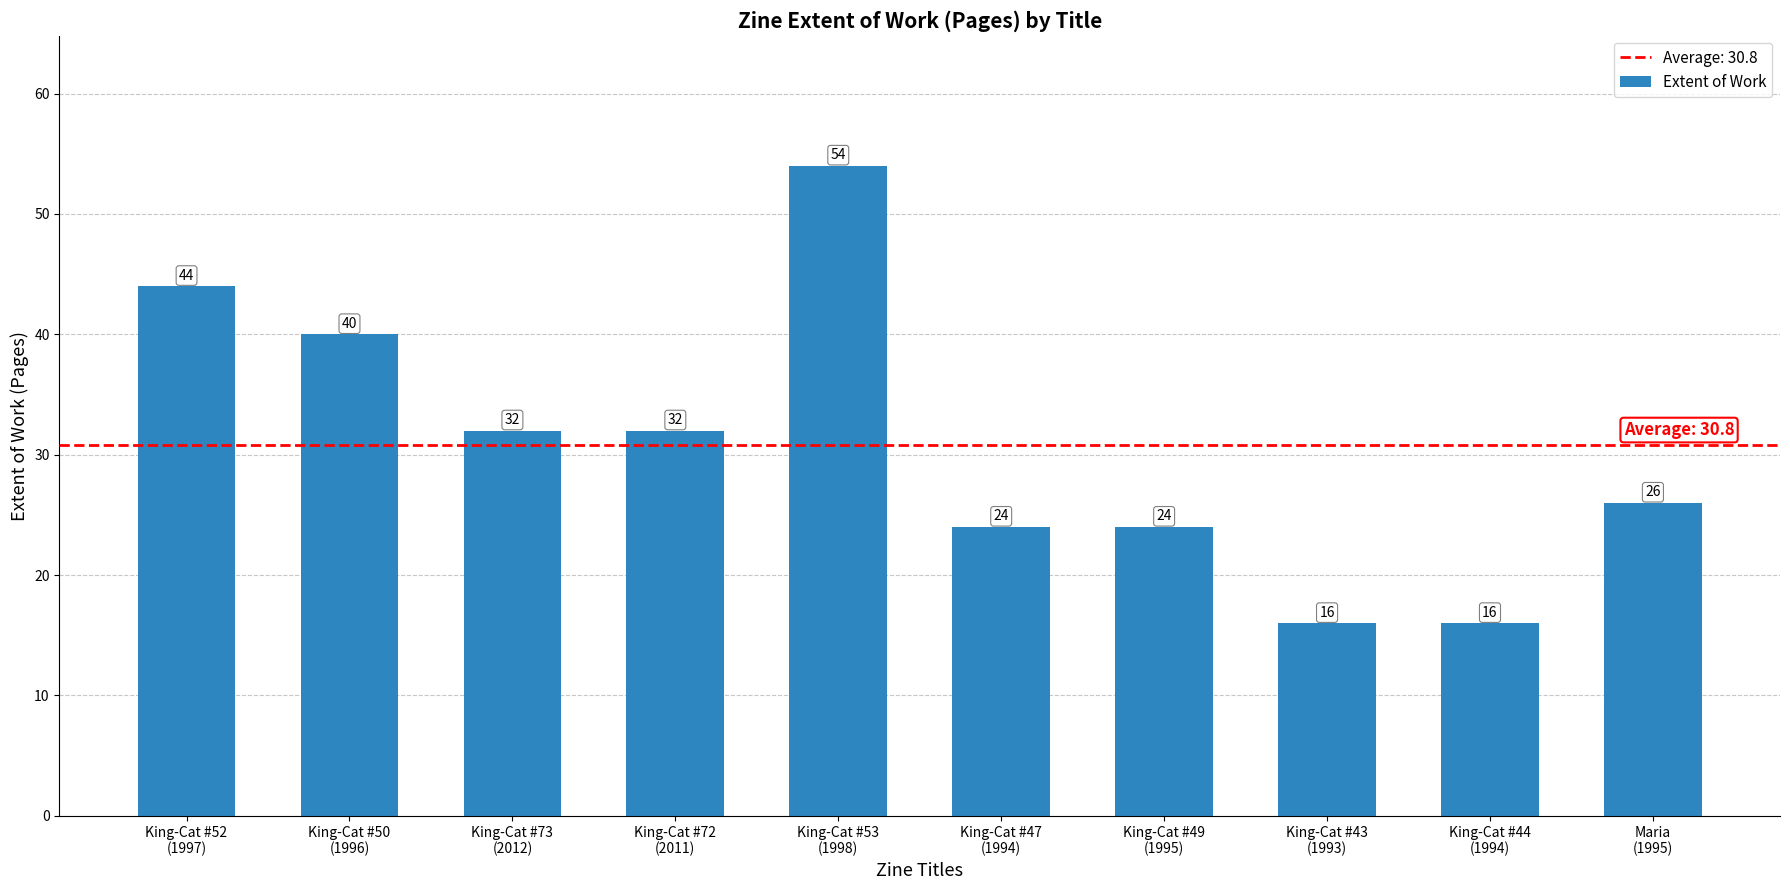

What is the label of the 2nd bar from the left?

King-Cat #50
(1996)